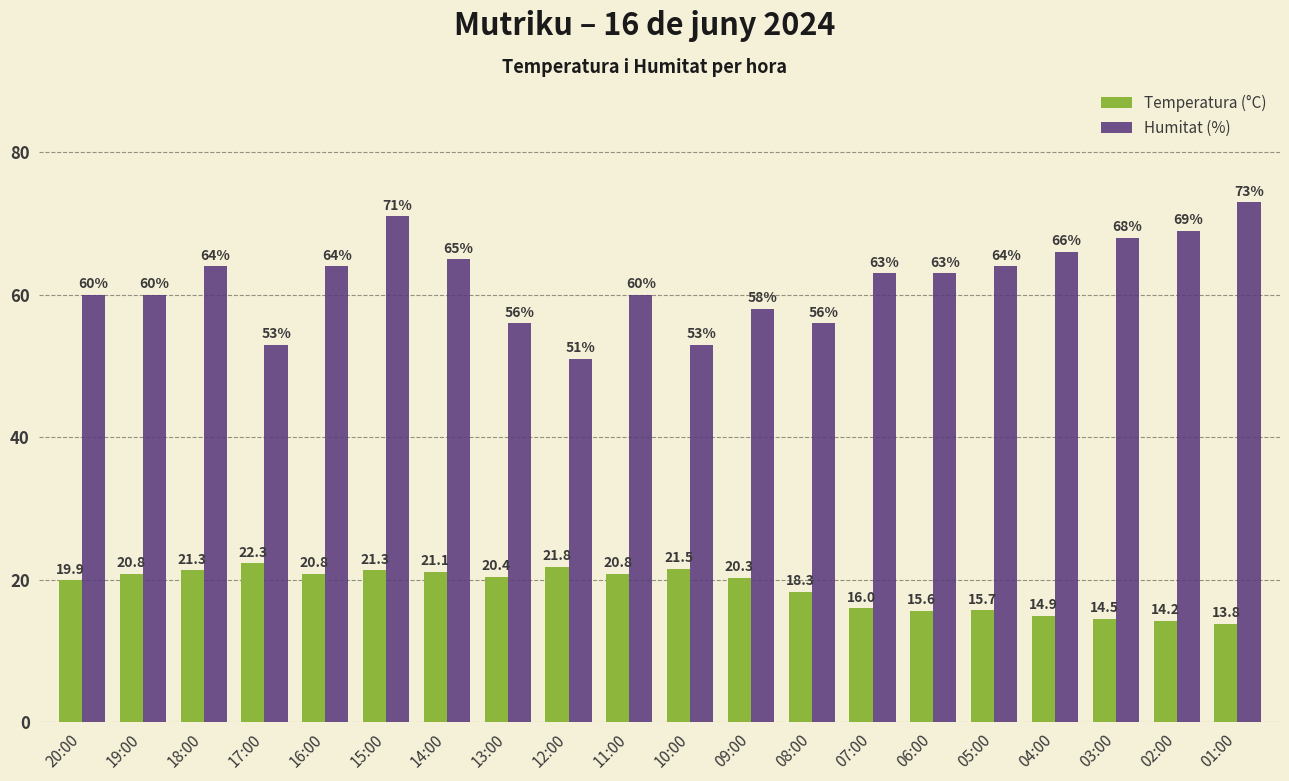

Reading left to right, extract all data points from this chart.

Temperatura (°C): 19.9	20.8	21.3	22.3	20.8	21.3	21.1	20.4	21.8	20.8	21.5	20.3	18.3	16.0	15.6	15.7	14.9	14.5	14.2	13.8
Humitat (%): 60.0	60.0	64.0	53.0	64.0	71.0	65.0	56.0	51.0	60.0	53.0	58.0	56.0	63.0	63.0	64.0	66.0	68.0	69.0	73.0